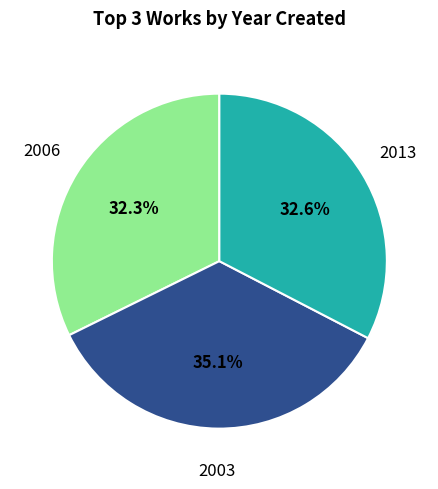

To the nearest percent, what is the difference between the 2006 and 2003 slice percentages?

3%